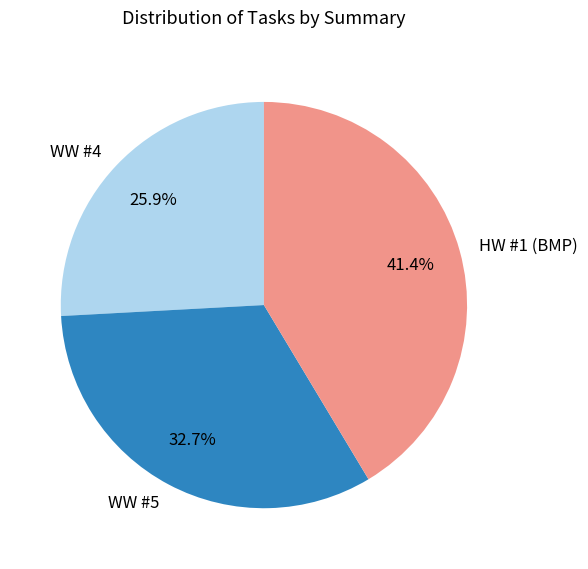

Which category has the biggest portion of the pie?

HW #1 (BMP)